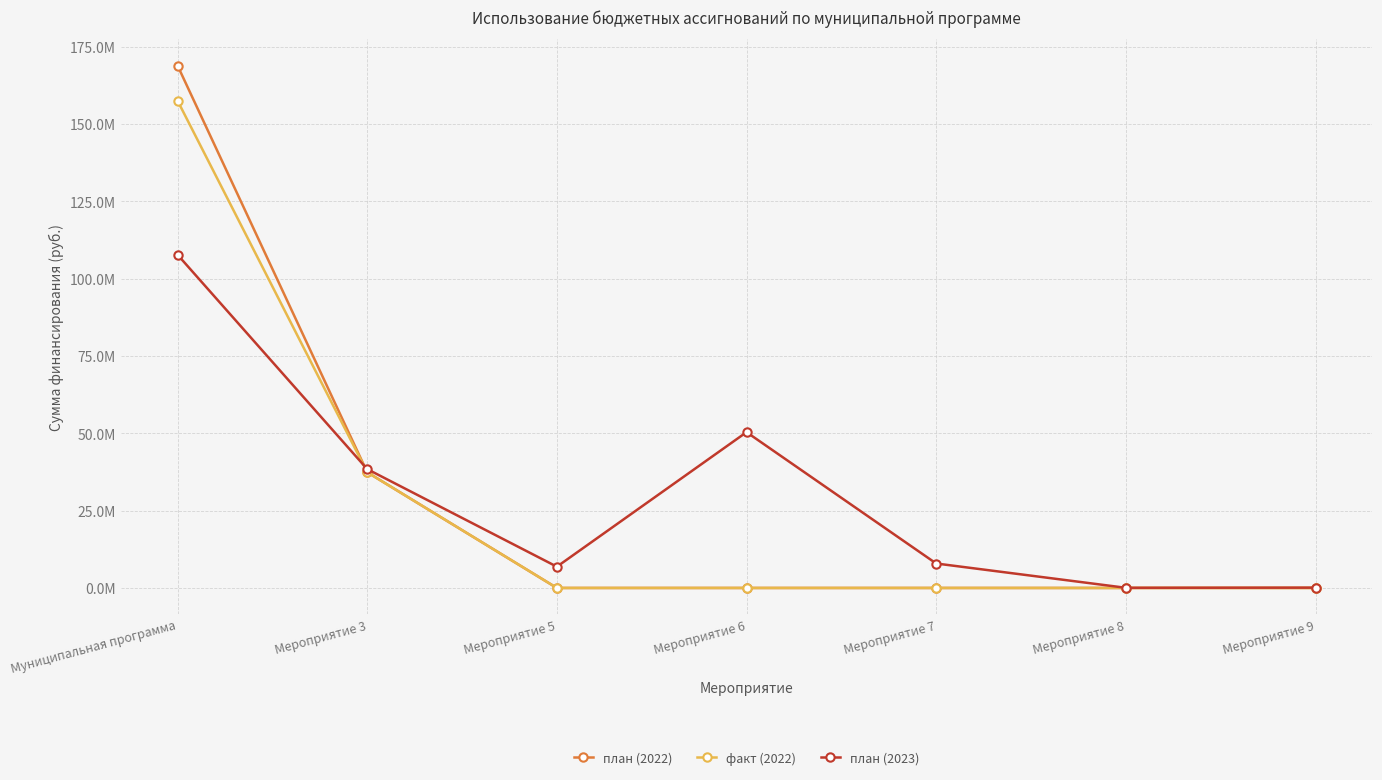

In план (2023), how many points are lower than both neighbors (excluding endpoints)?

2